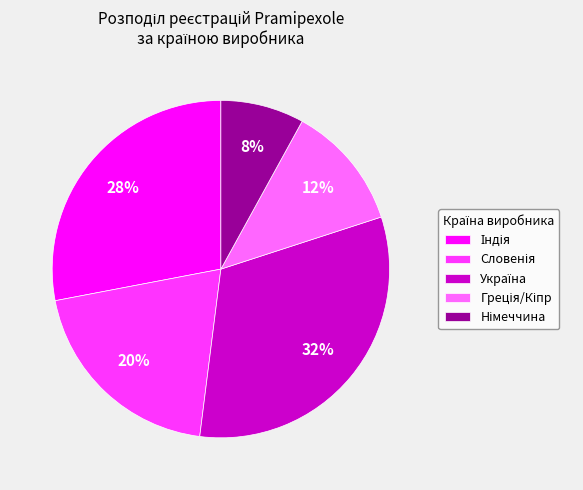

To the nearest percent, what is the difference between the largest and smallest slice percentages?

24%